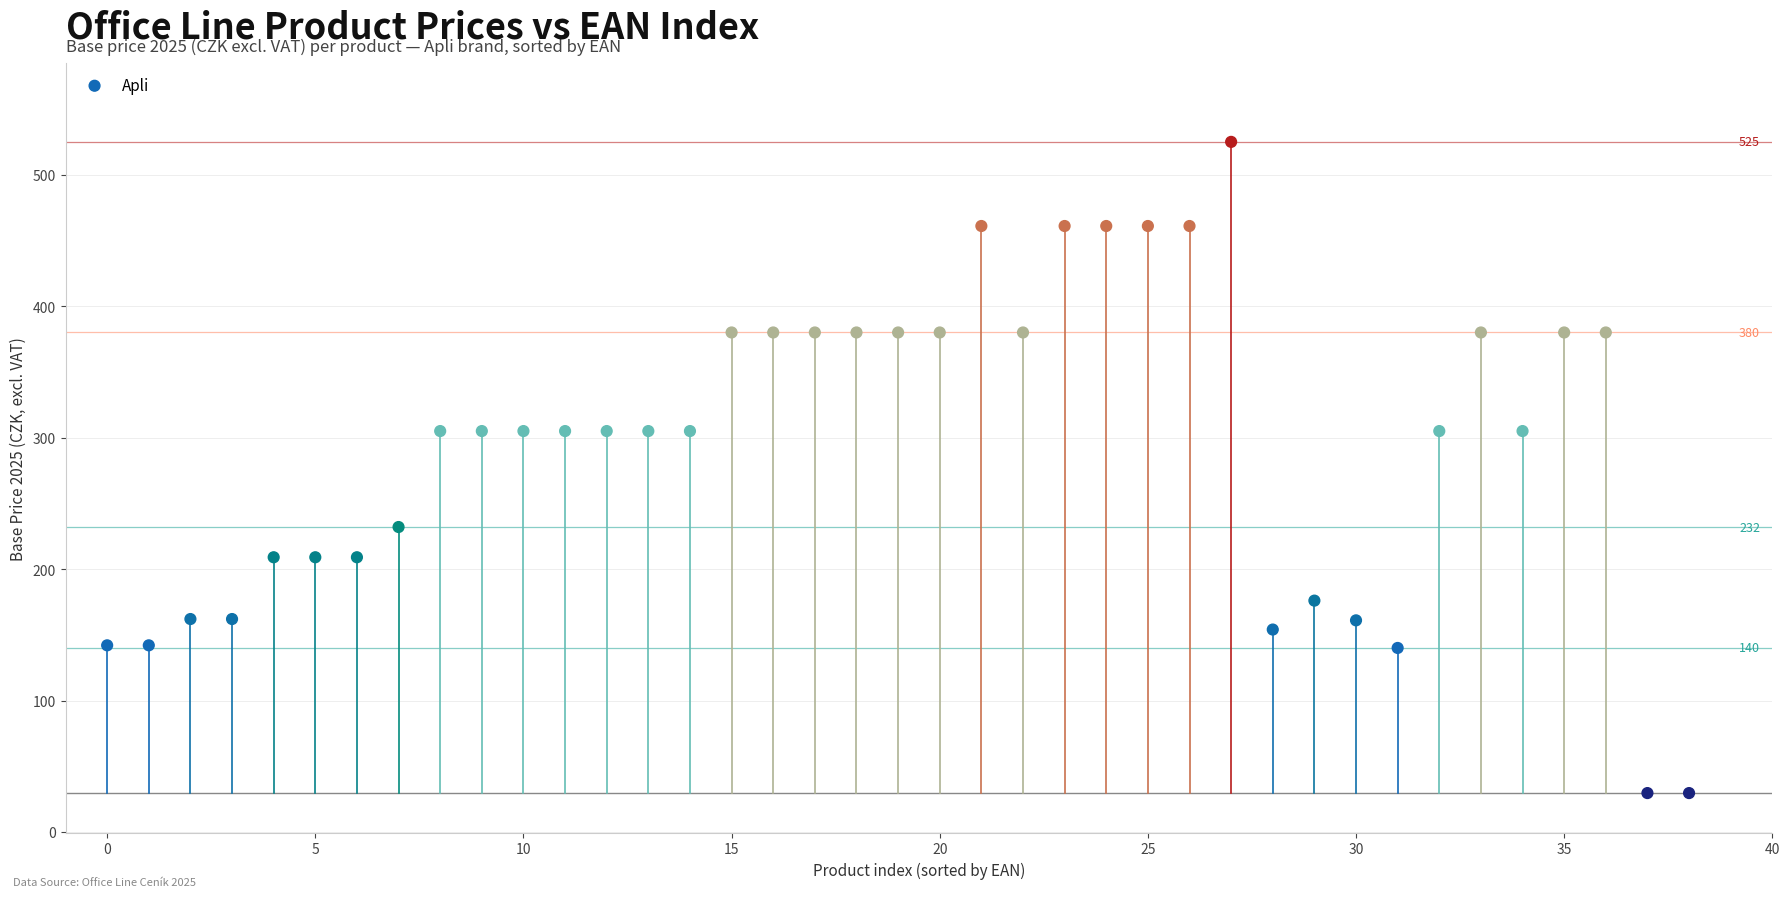

What is the range of Y values (max minus min)?

495.4